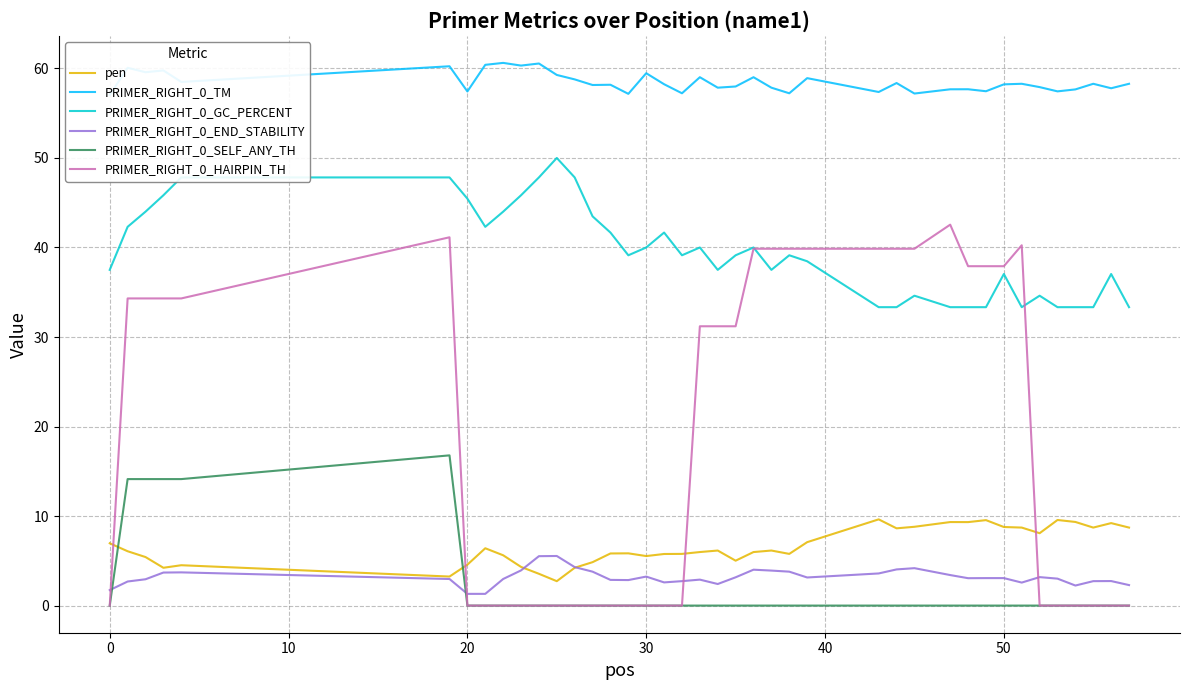

True or false: PRIMER_RIGHT_0_END_STABILITY and PRIMER_RIGHT_0_GC_PERCENT cross at least once.

False